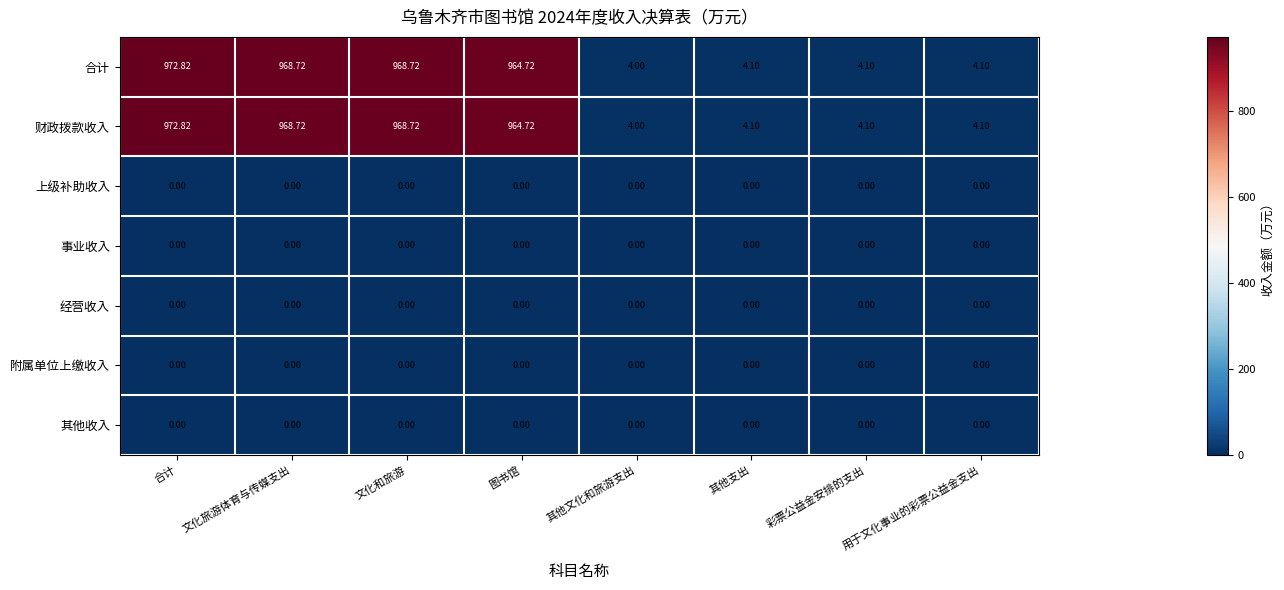

At which category is the sum across all series the highest?

合计